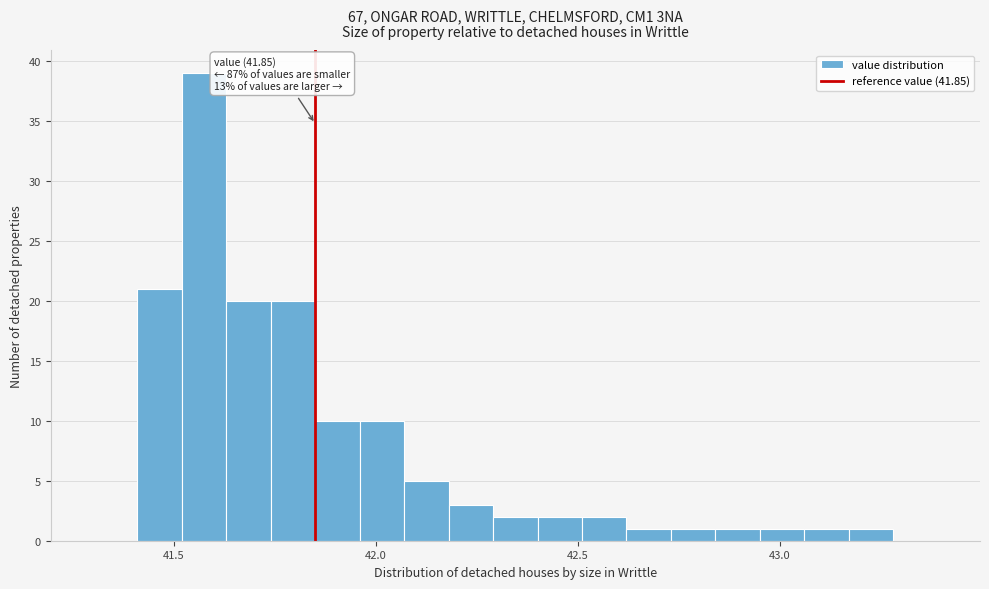

Read against the x-axis, roughly where is the centre of the tallest bar?

41.60